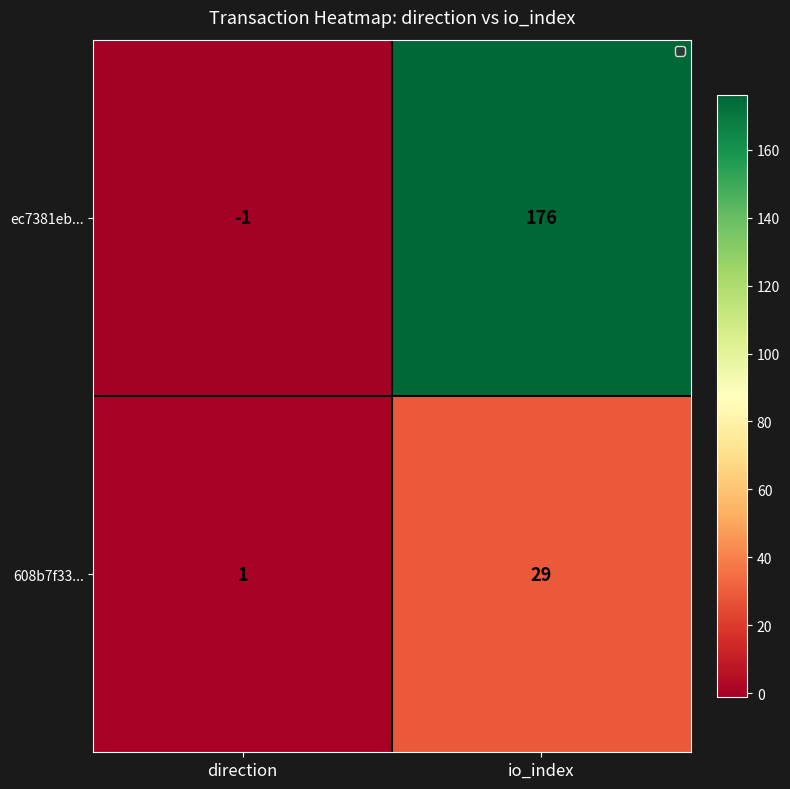

At which label is ec7381eb... closest to 87?

direction